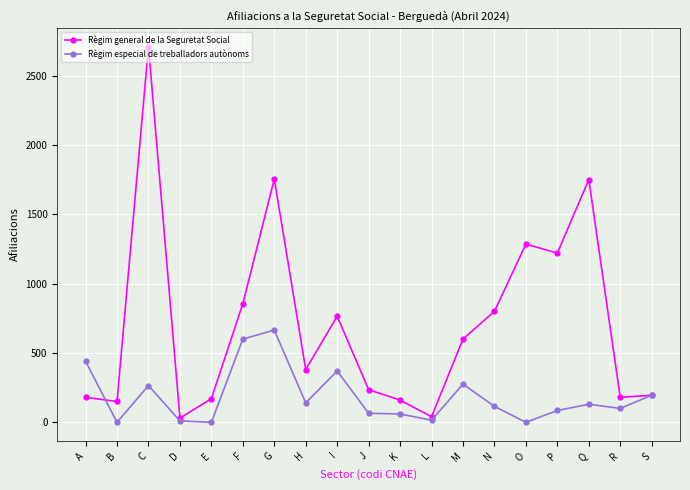

Where is the first local maximum for Règim general de la Seguretat Social?

C